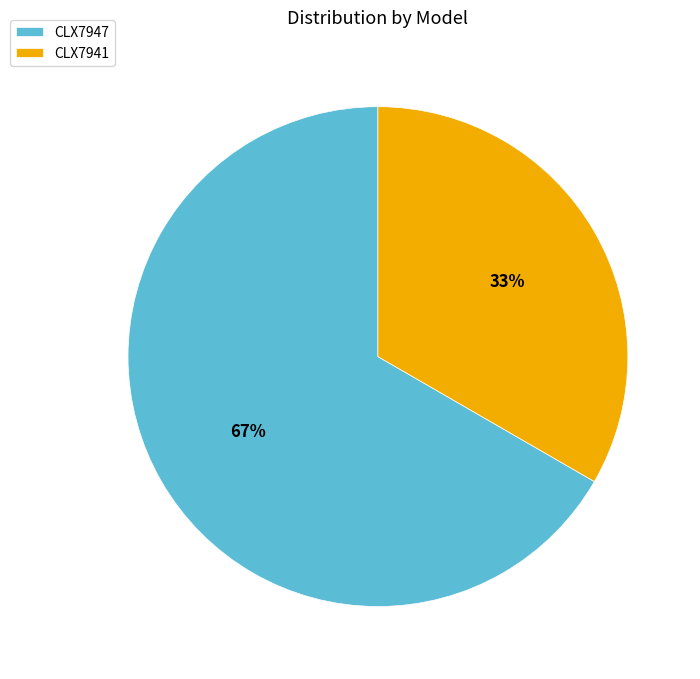

How many slices are in this pie chart?

2